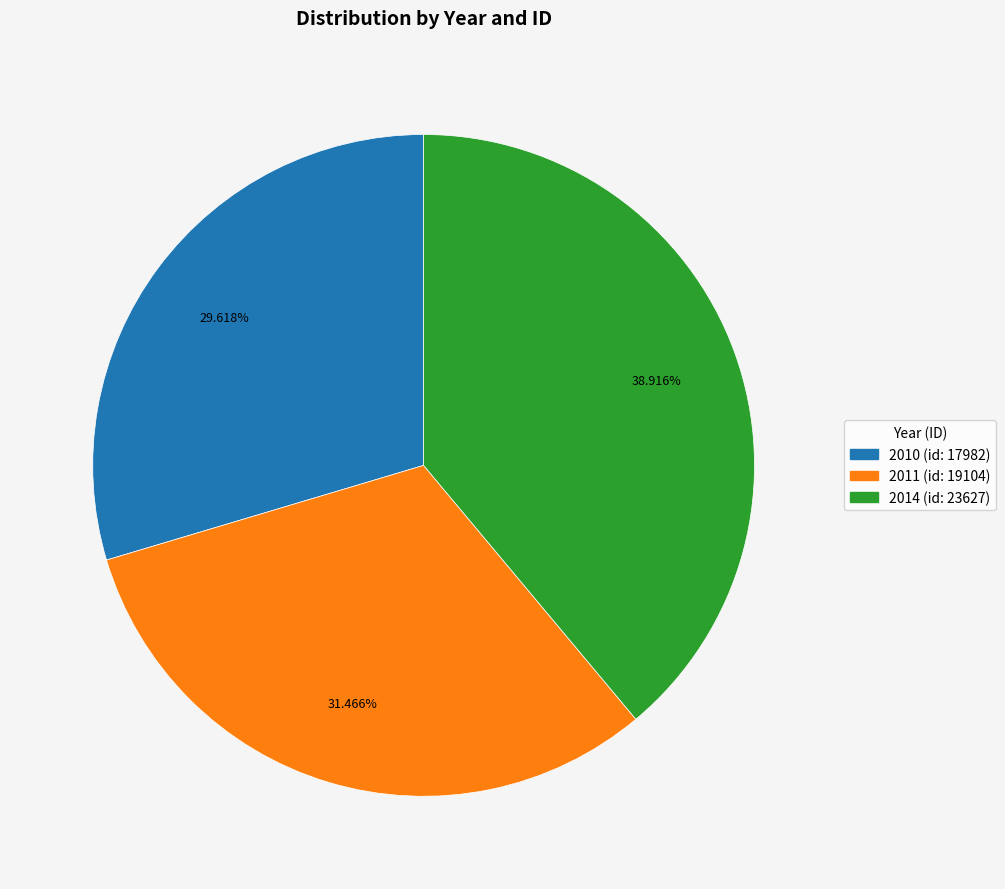

Is there a majority slice in this chart?

No